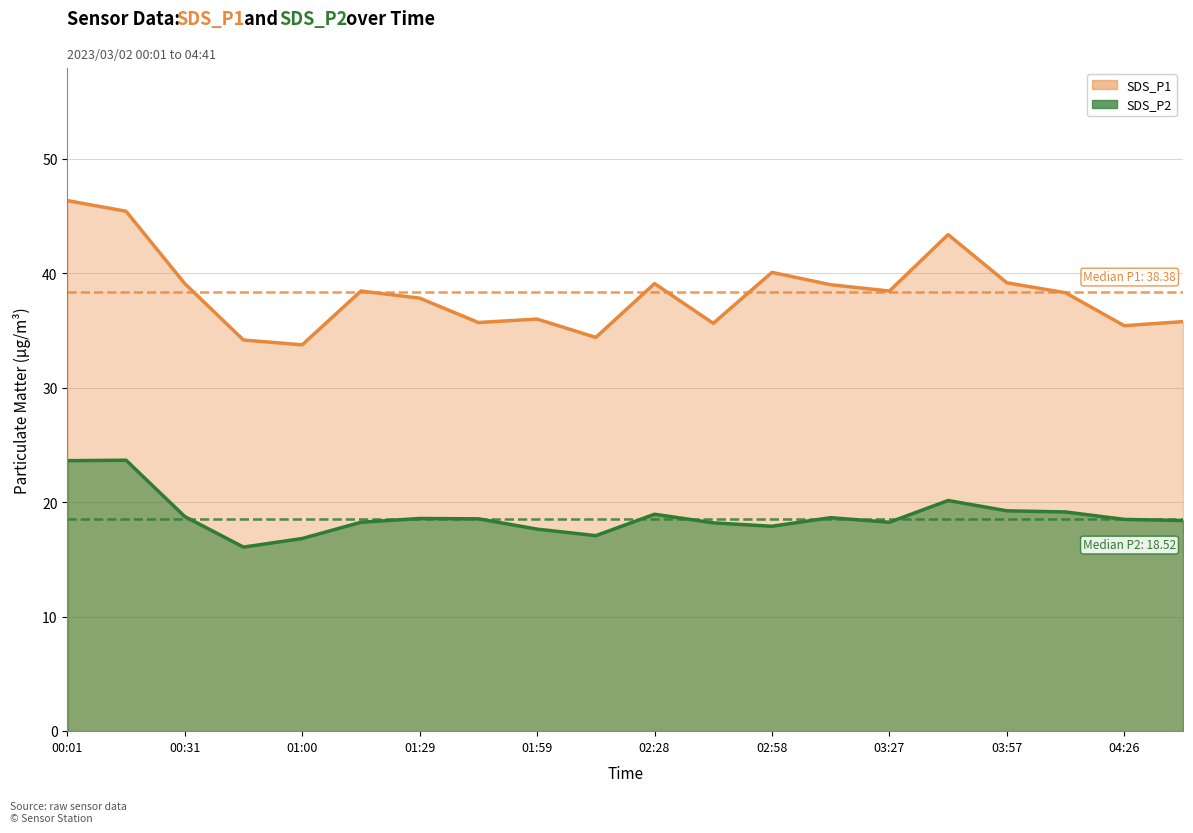

What are all the series names shown in the legend?

SDS_P1, SDS_P2